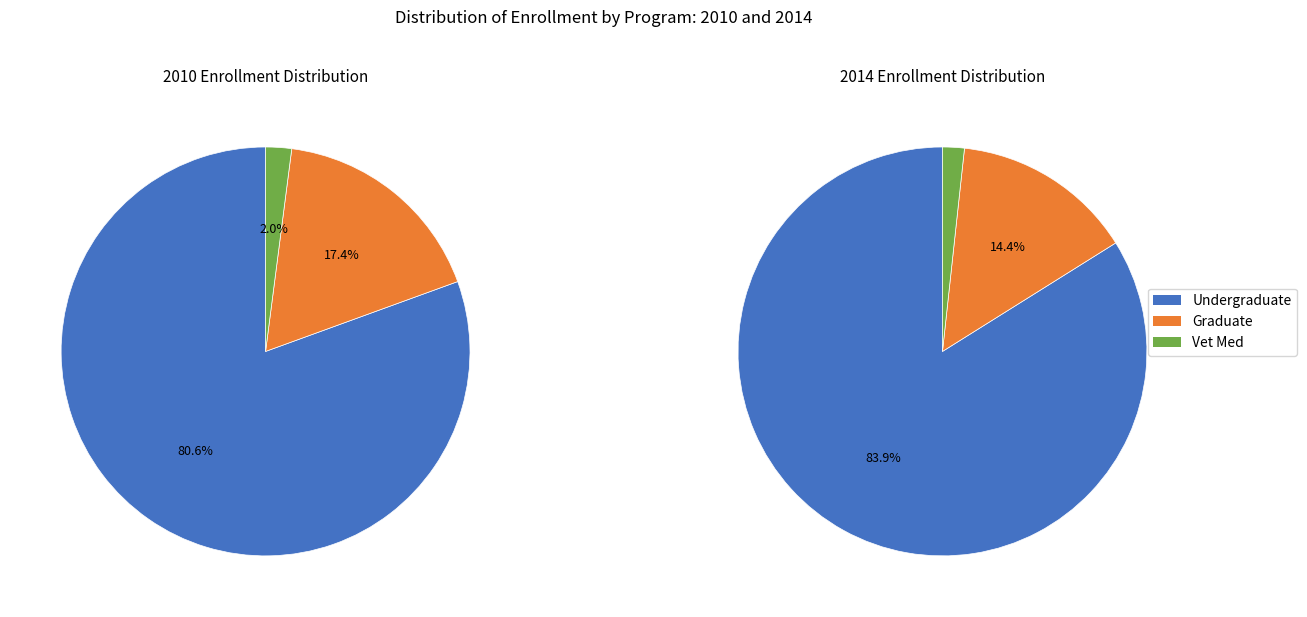

Which series has the widest spread of values?

2014